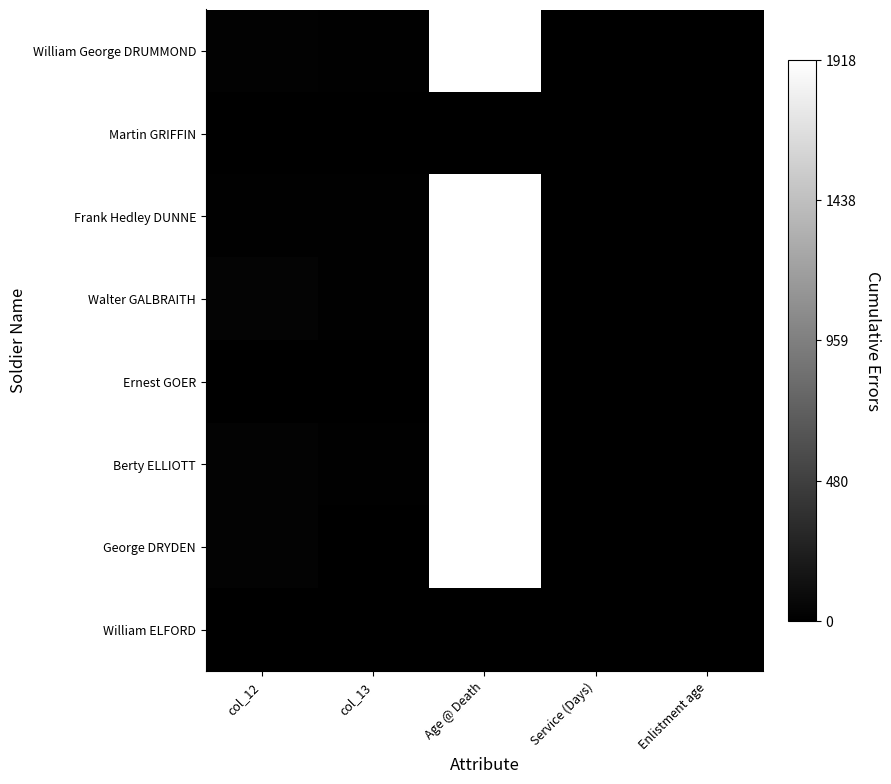

The value of William ELFORD at col_12 is 0.0. True or false?

True